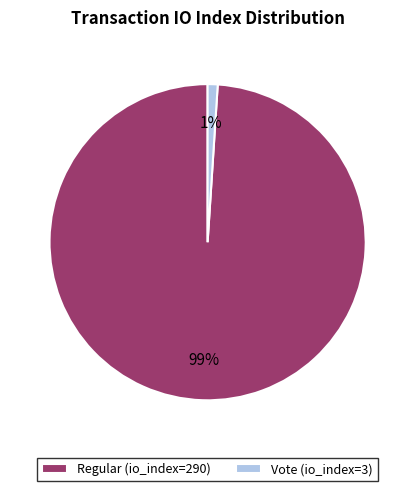

What is the largest slice in the pie chart?

Regular (io_index=290)